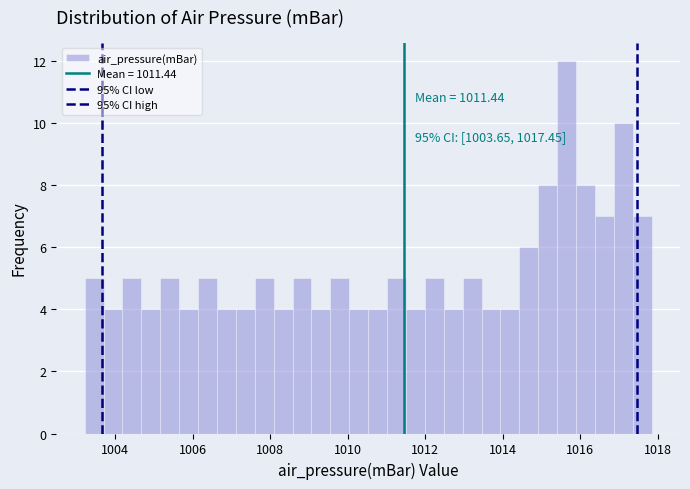

Read against the x-axis, roughly where is the centre of the tallest bar?

1015.6